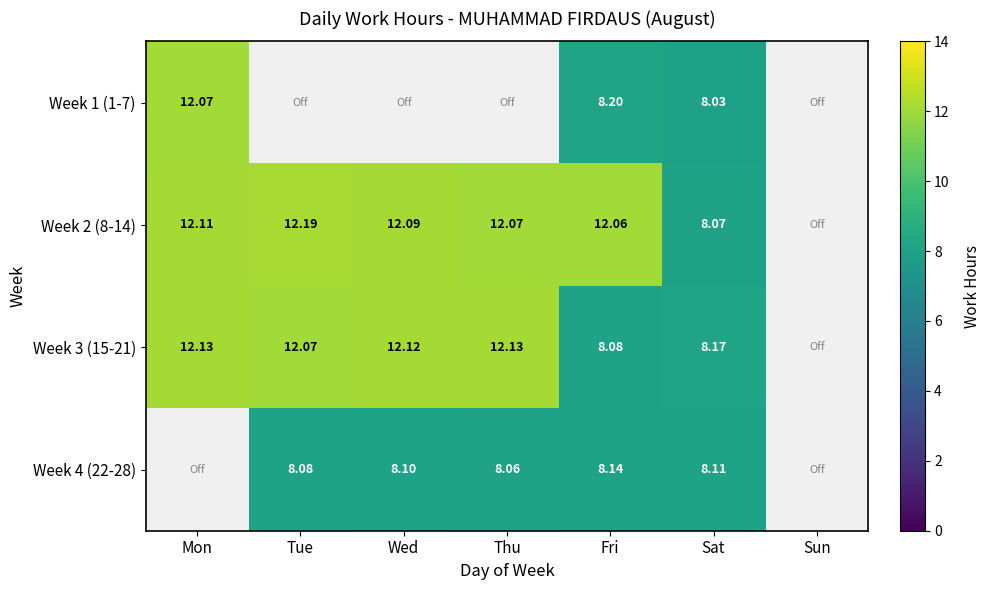

The value of Week 4 (22-28) at Wed is 8.1. True or false?

True